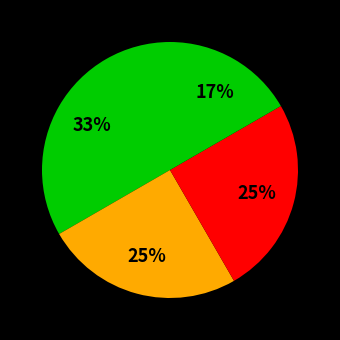

Count the number of slices in the pie.

4